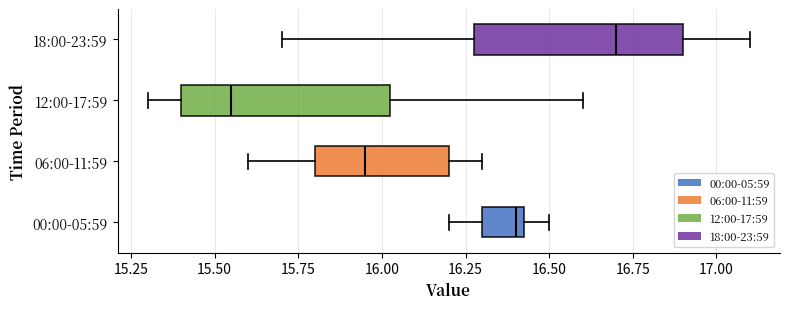

Reading bottom to top, transcribe this box plot: for each box, give where its median line is, the range the box spans, and where its two whiskers end, as read against the x-axis. The values are not printed on the chart, so give them approximately, as read against the axis.

00:00-05:59: median 16.40, box 16.30 to 16.45, whiskers 16.20 to 16.50
06:00-11:59: median 15.95, box 15.80 to 16.20, whiskers 15.60 to 16.30
12:00-17:59: median 15.55, box 15.40 to 16.05, whiskers 15.30 to 16.60
18:00-23:59: median 16.70, box 16.30 to 16.90, whiskers 15.70 to 17.10